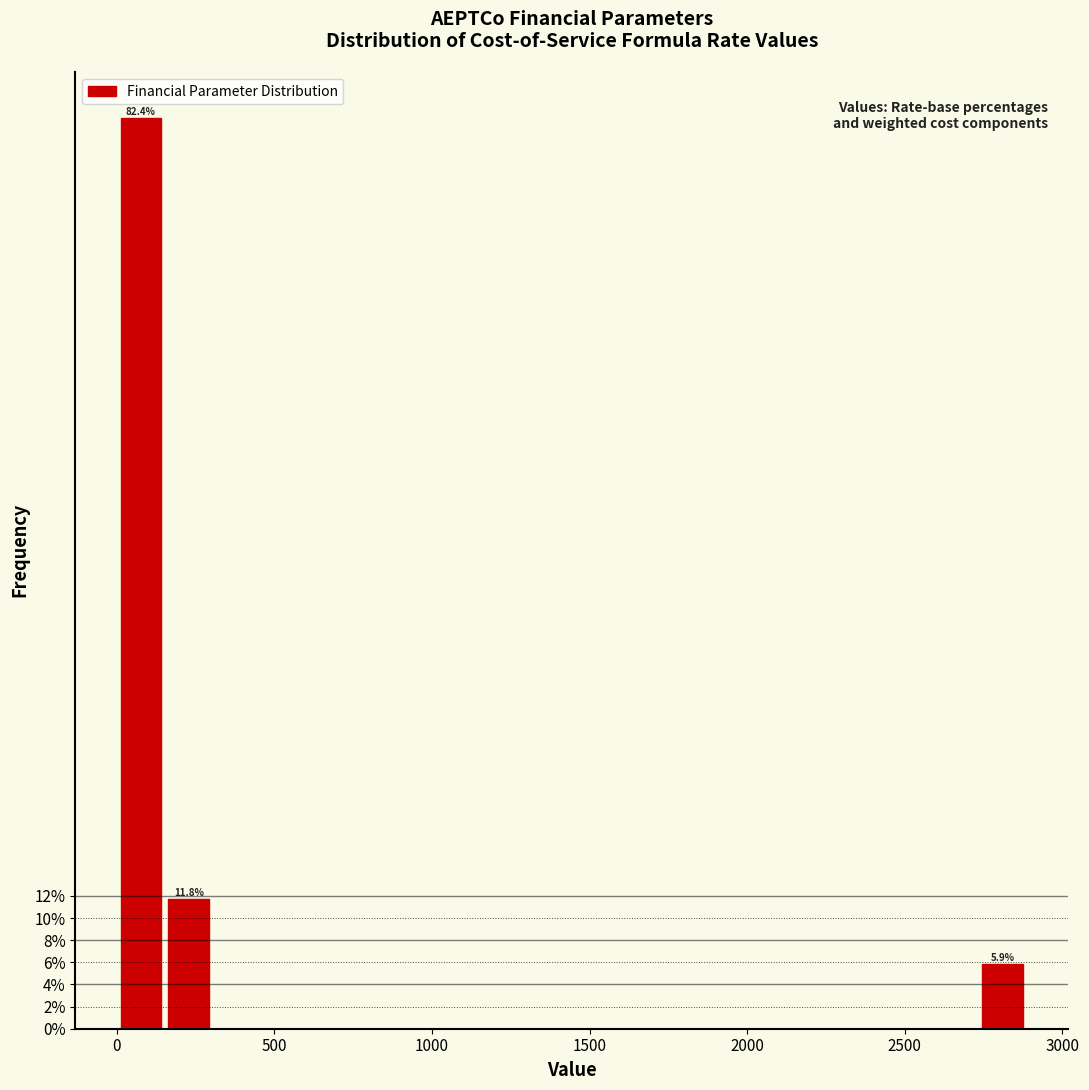

Read against the x-axis, roughly where is the centre of the tallest bar?

100